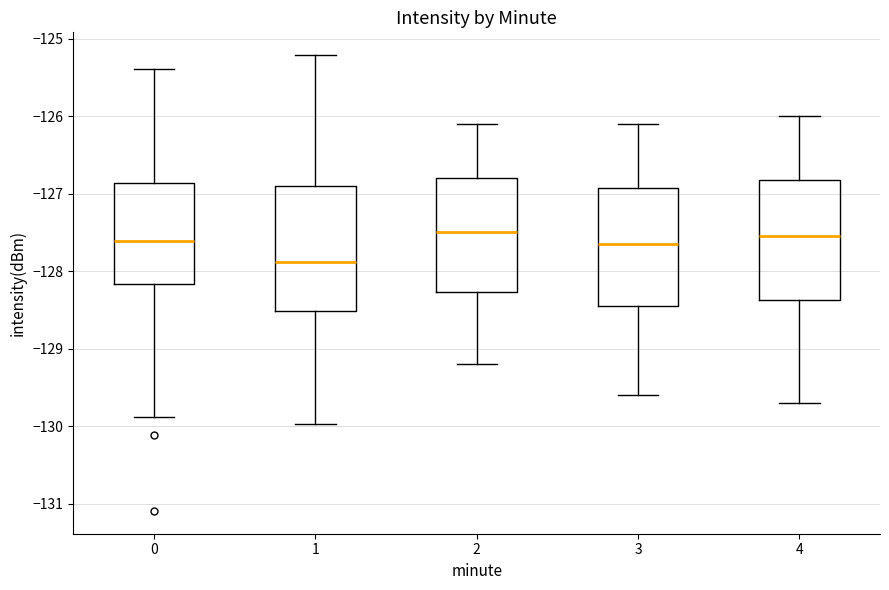

Reading left to right, read every box against the y-axis: the position of its median line, the range the box covers, and the ends of its whiskers. The values are not printed on the chart, so give them approximately, as read against the axis.

0: median -127.6, box -128.2 to -126.9, whiskers -129.9 to -125.4
1: median -127.9, box -128.5 to -126.9, whiskers -130.0 to -125.2
2: median -127.5, box -128.3 to -126.8, whiskers -129.2 to -126.1
3: median -127.6, box -128.4 to -126.9, whiskers -129.6 to -126.1
4: median -127.5, box -128.4 to -126.8, whiskers -129.7 to -126.0